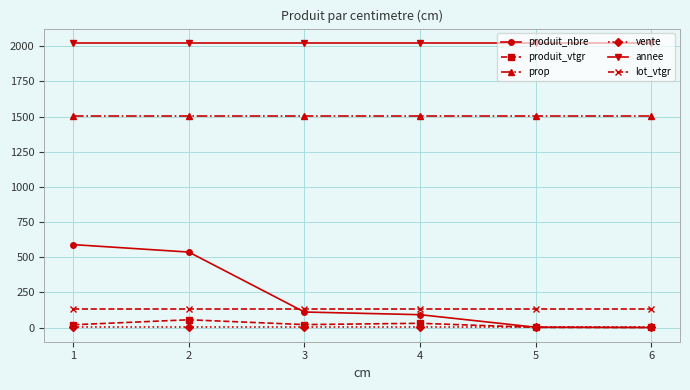

What are all the series names shown in the legend?

produit_nbre, produit_vtgr, prop, vente, annee, lot_vtgr